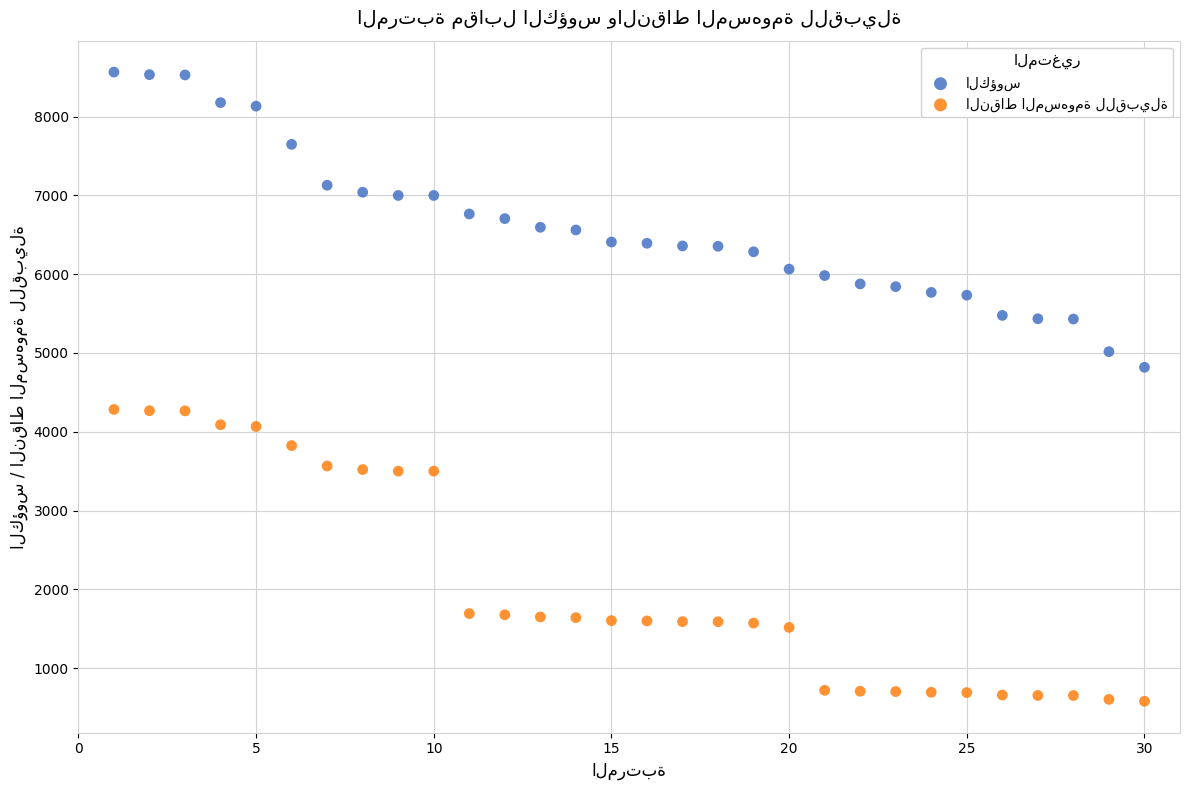

Across all data points, what is the range of X values (max minus min)?

29